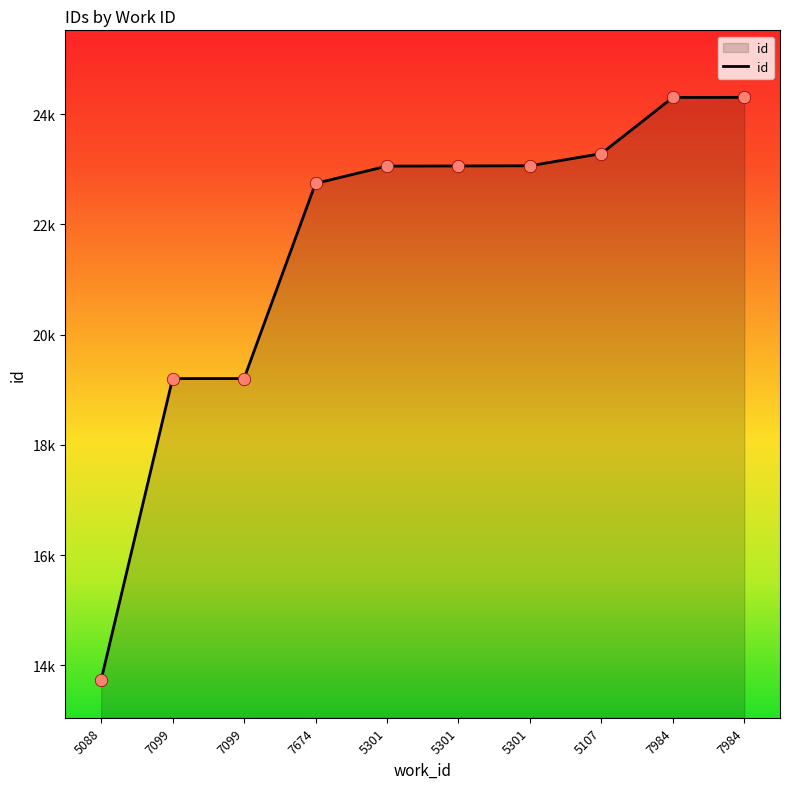

What is the ratio of the value at 5301 to the value at 5301?

1.0